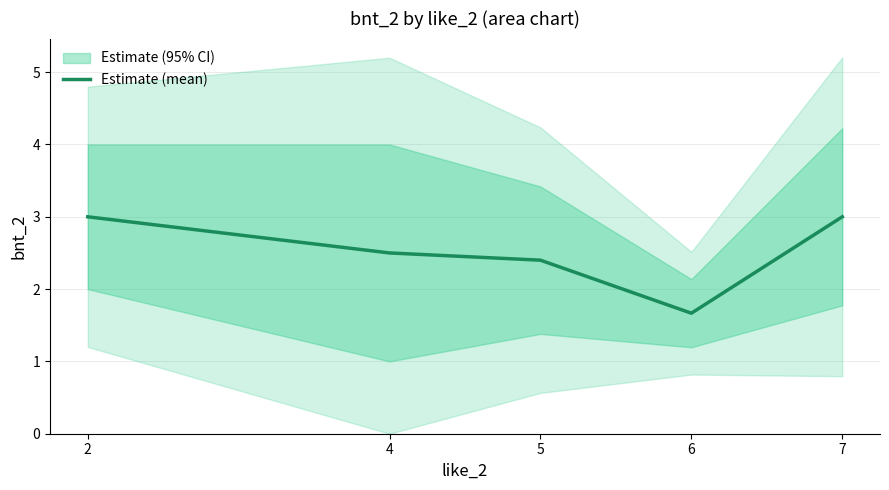

Between 4 and 5, which is larger?

4